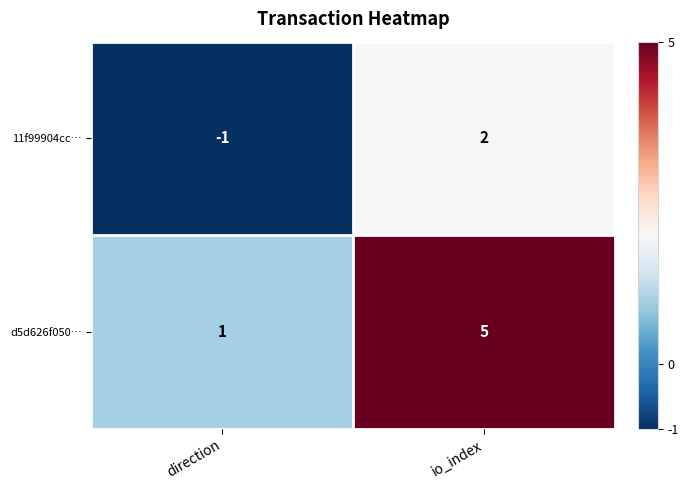

At which category does the chart reach its peak across all series?

io_index